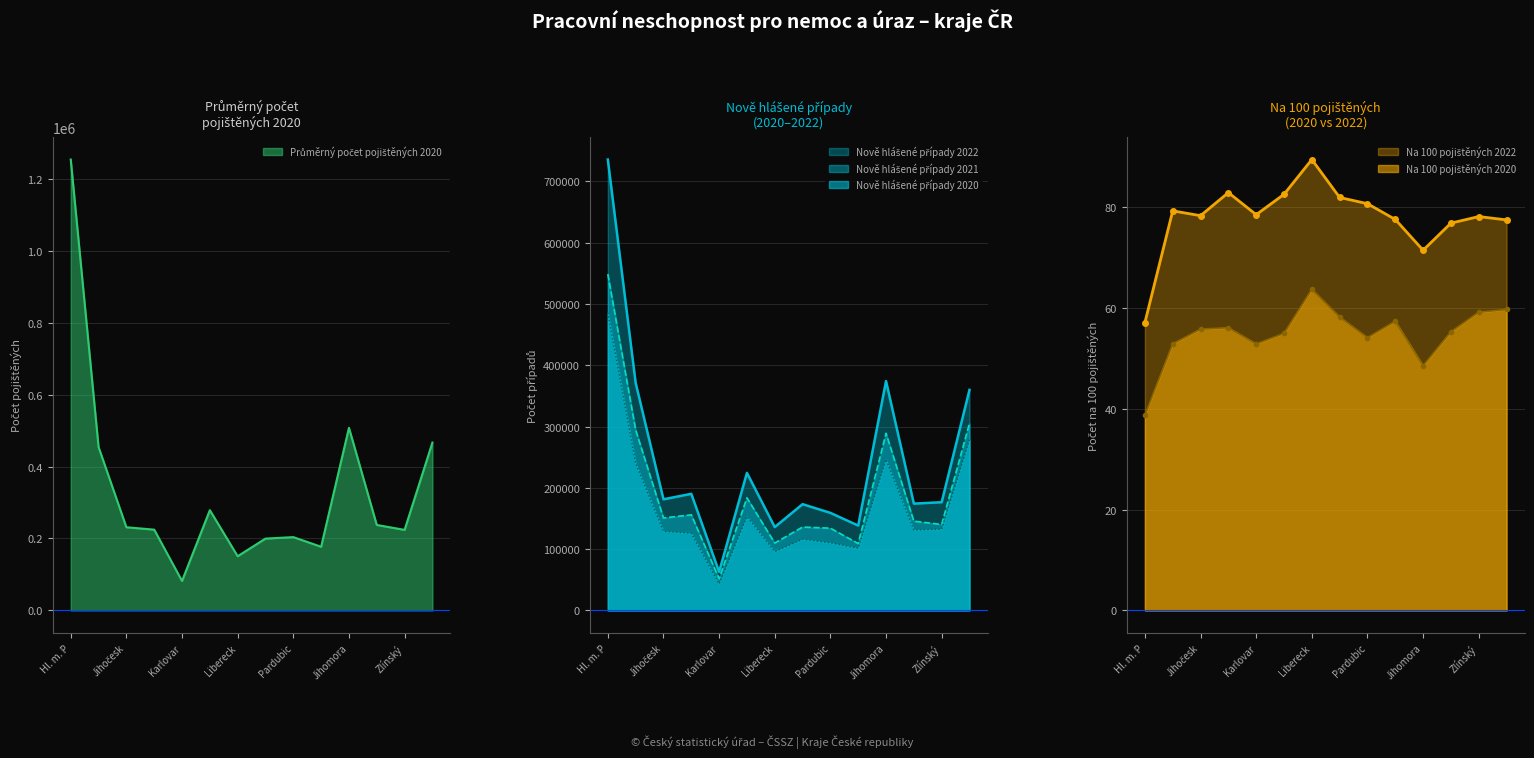

At how many categories does at least one series exceed 155373?

12